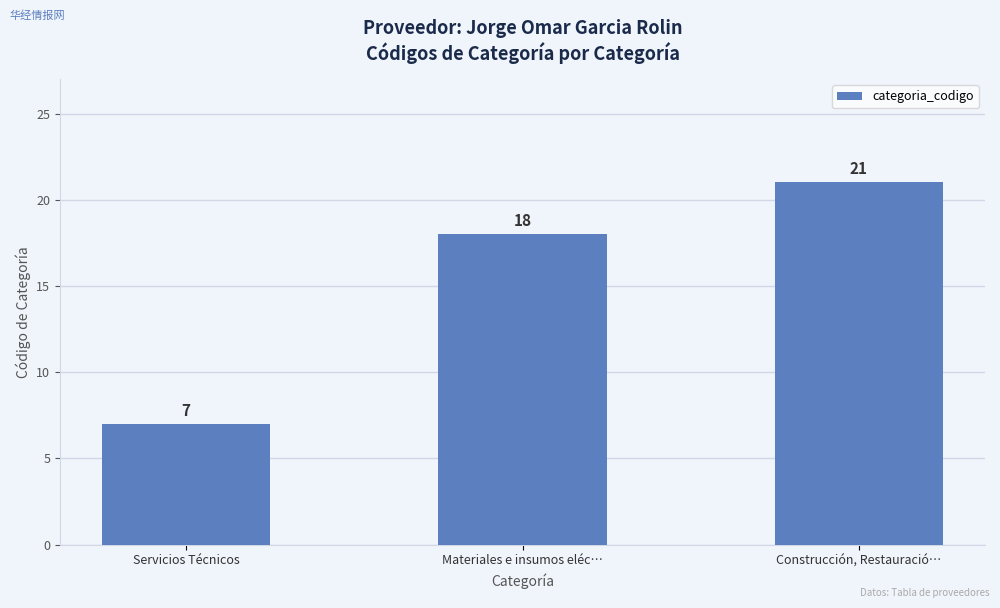

What is the change in value from Servicios Técnicos to Materiales e insumos eléc…?

+11